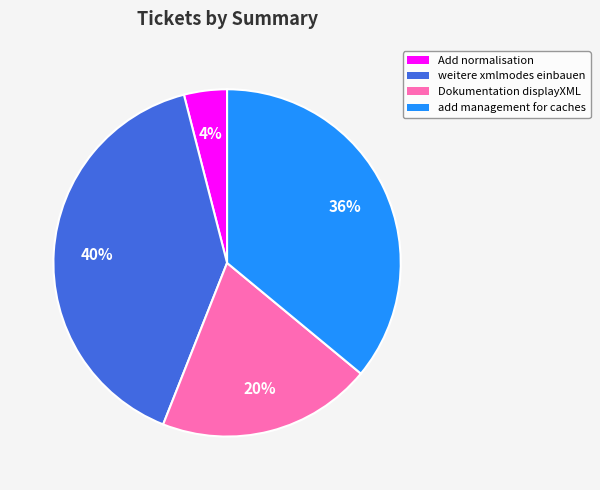

Between weitere xmlmodes einbauen and Add normalisation, which is larger?

weitere xmlmodes einbauen